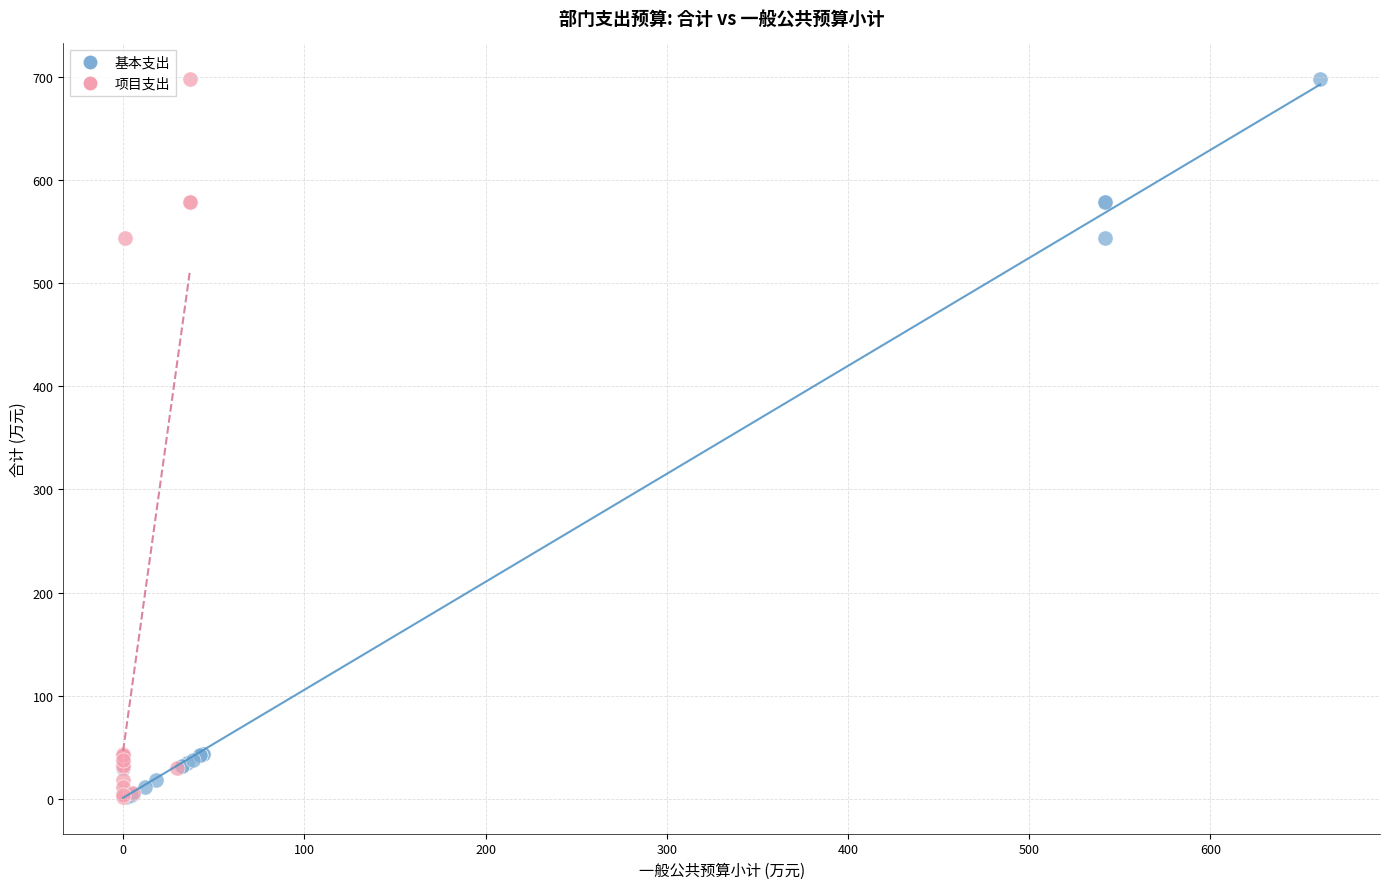

What are all the series names shown in the legend?

基本支出, 项目支出